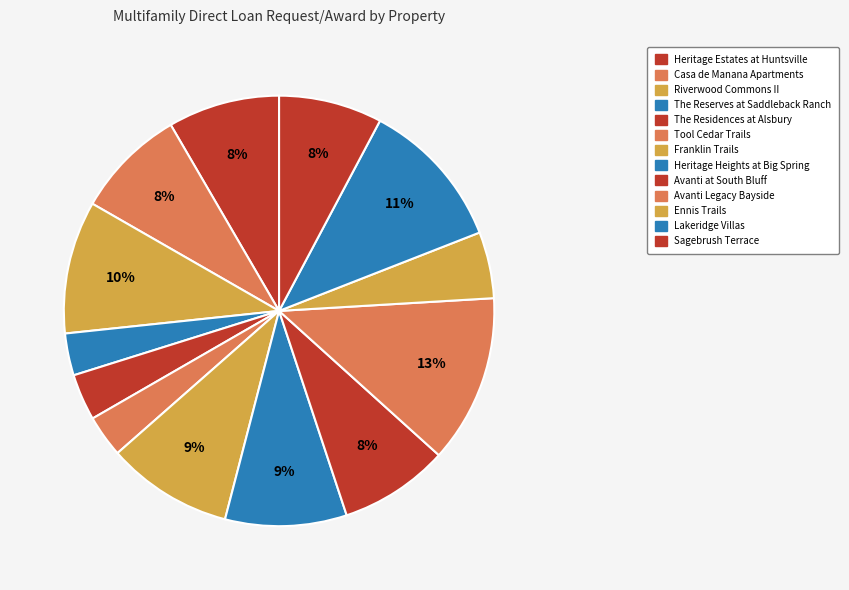

How many slices are in this pie chart?

13